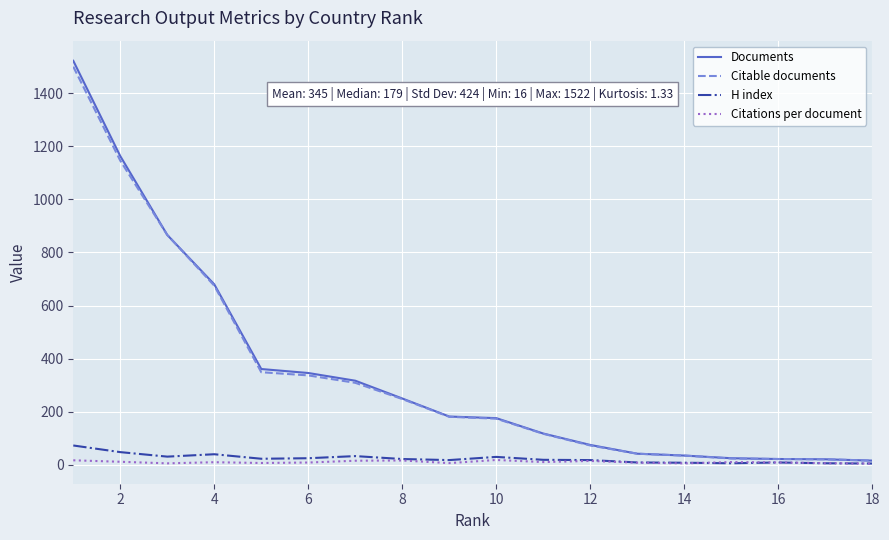

Which series has the widest spread of values?

Documents